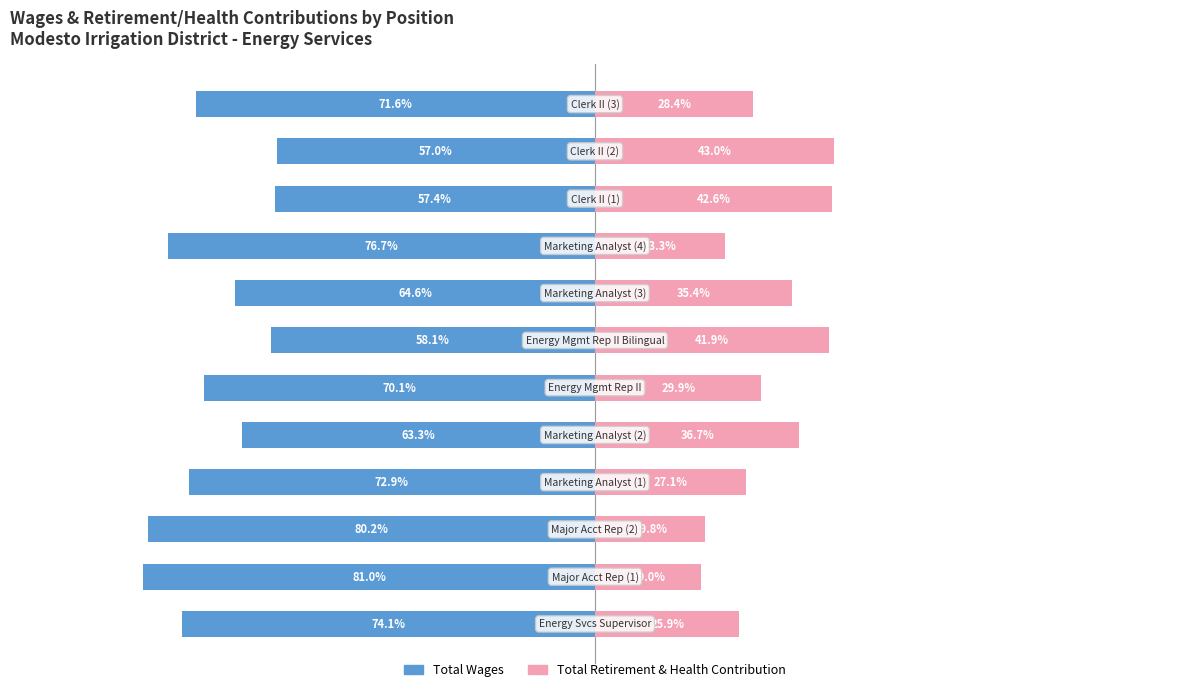

Reading left to right, extract all data points from this chart.

Total Wages: -74.1	-81.0	-80.2	-72.9	-63.3	-70.1	-58.1	-64.6	-76.7	-57.4	-57.0	-71.6
Total Retirement & Health Contribution: 25.9	19.0	19.8	27.1	36.7	29.9	41.9	35.4	23.3	42.6	43.0	28.4